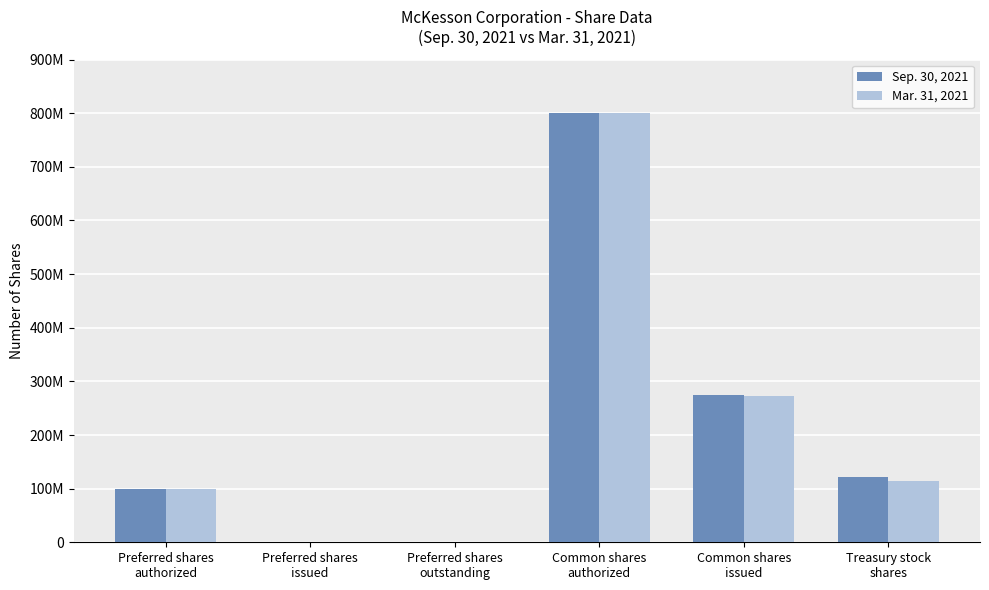

What is the difference between the maximum and minimum values in the Sep. 30, 2021 series?

800000000